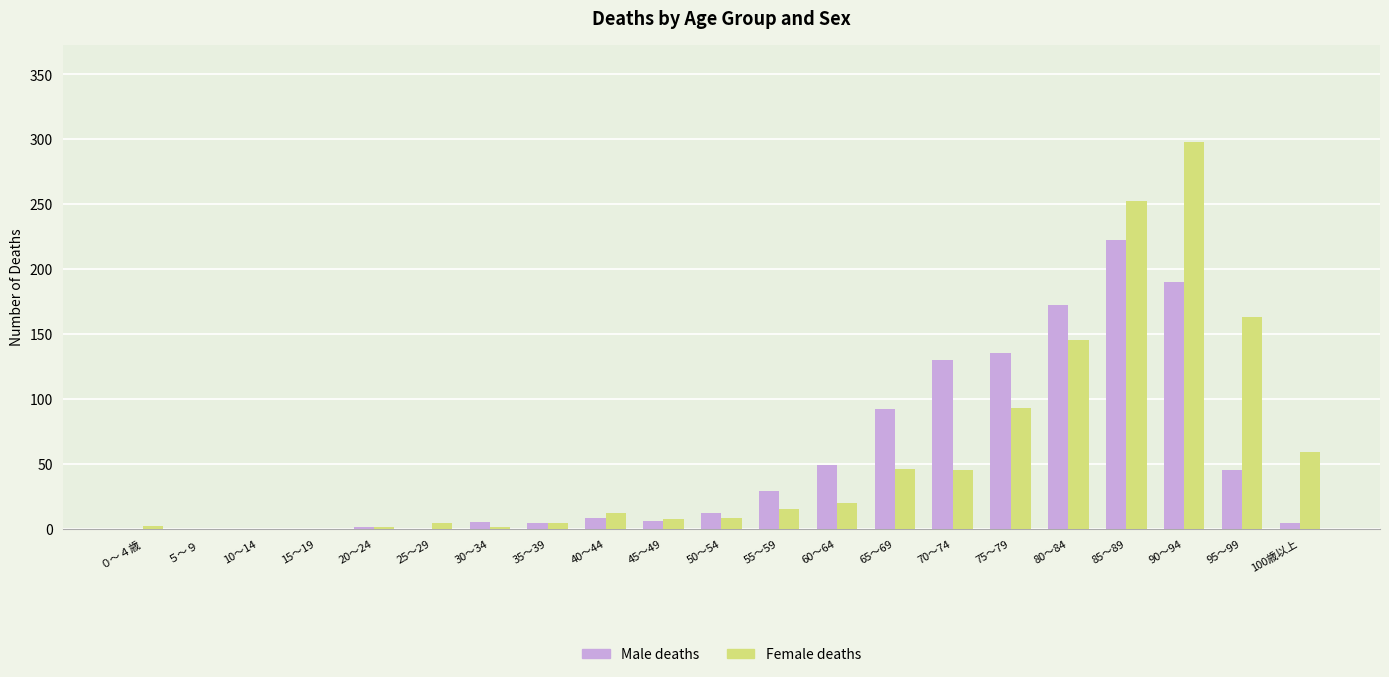

What is the sum of all Male deaths values?

1104